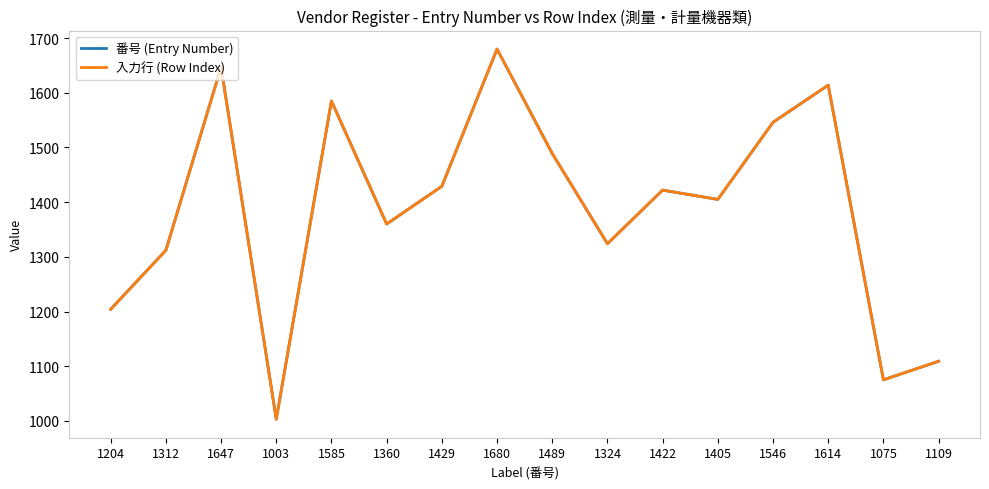

What position from the left is 1360?

6